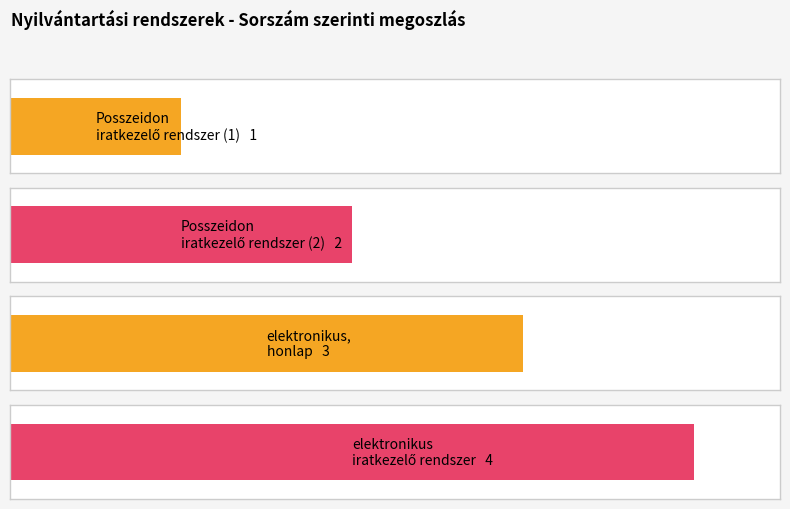

What is the smallest value displayed?

1